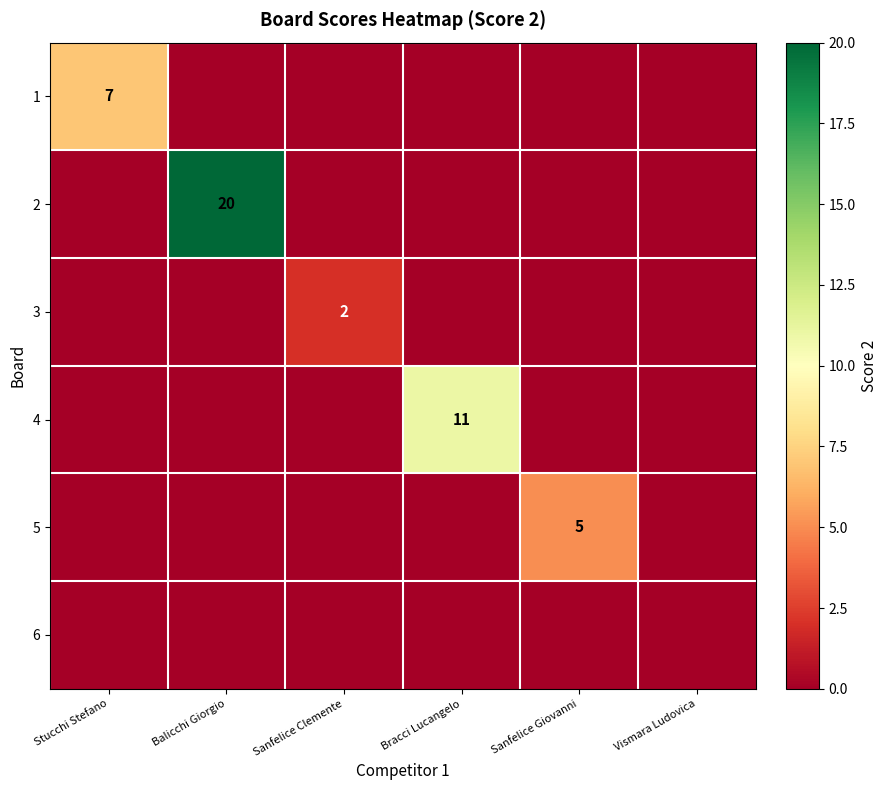

The value of 2 at Balicchi Giorgio is 35. True or false?

False